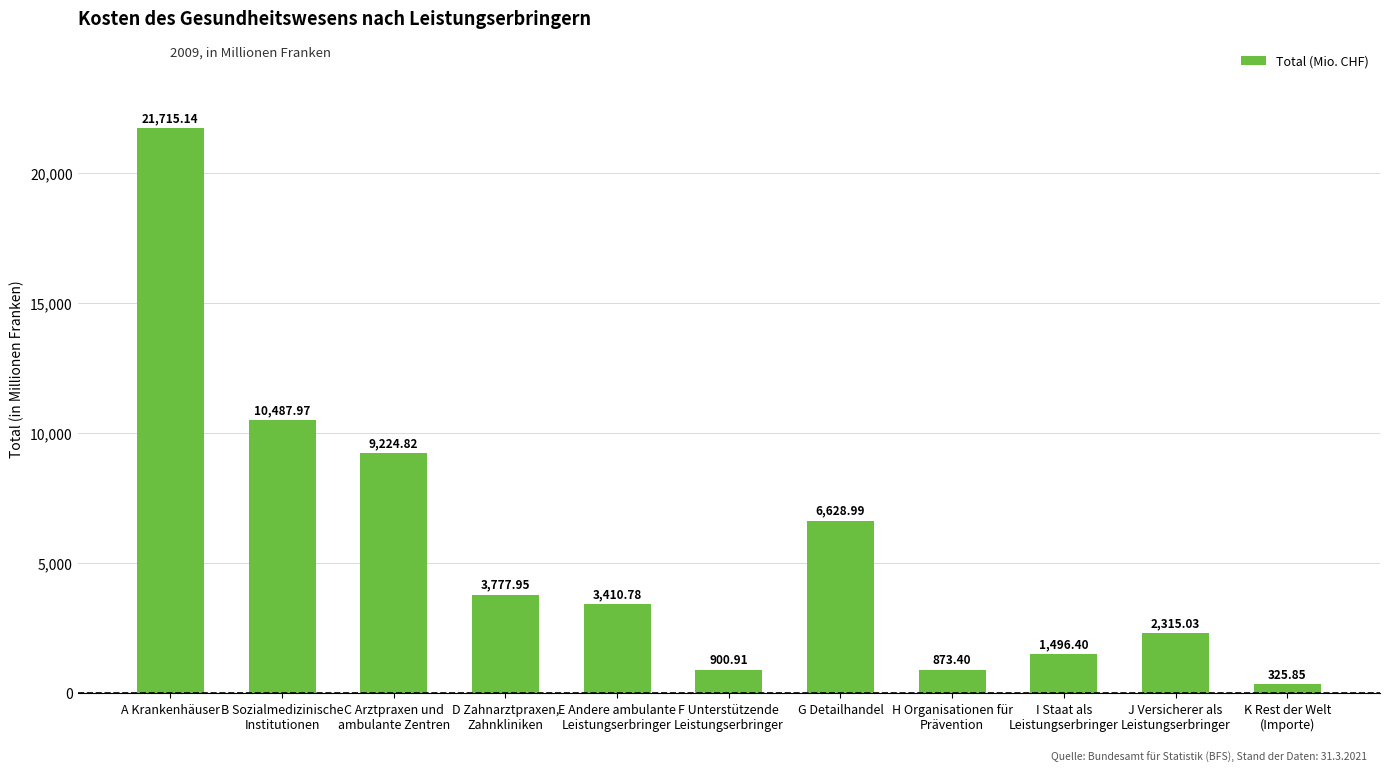

What position from the left is K Rest der Welt
(Importe)?

11